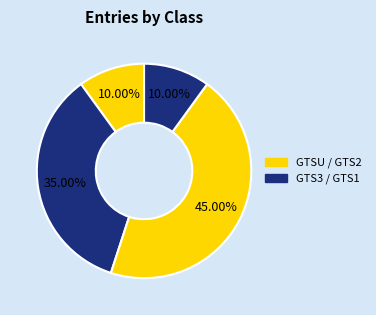

Which category has the biggest portion of the pie?

GTS2